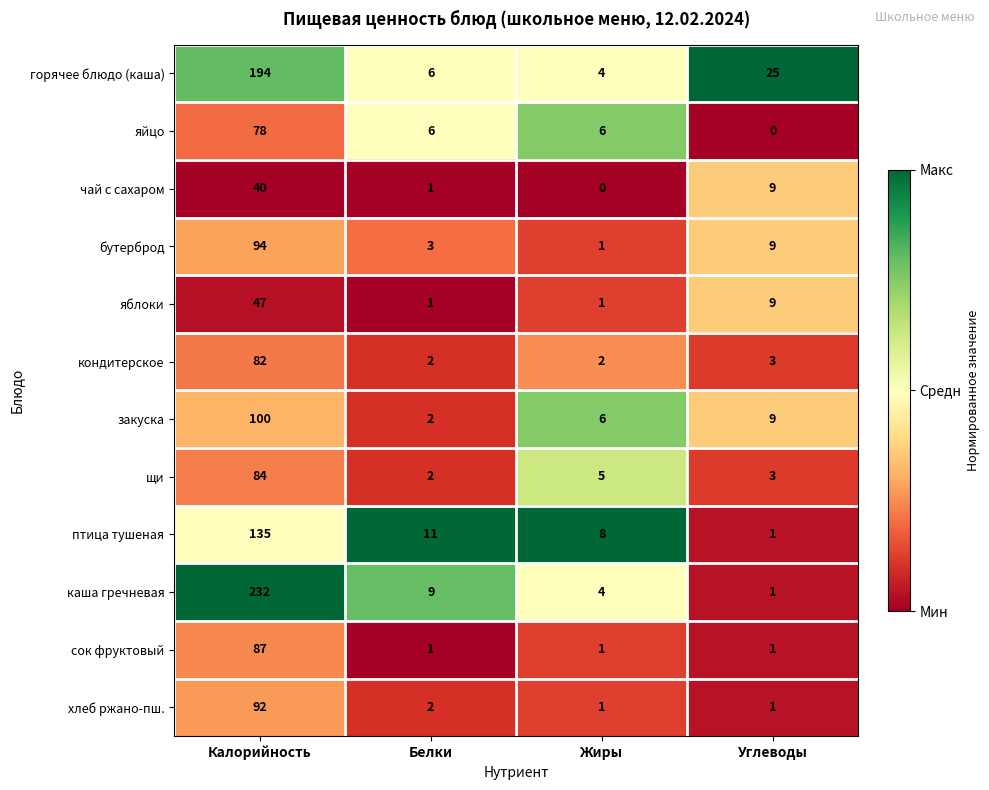

The горячее блюдо (каша) series shows 349 at Калорийность. True or false?

False